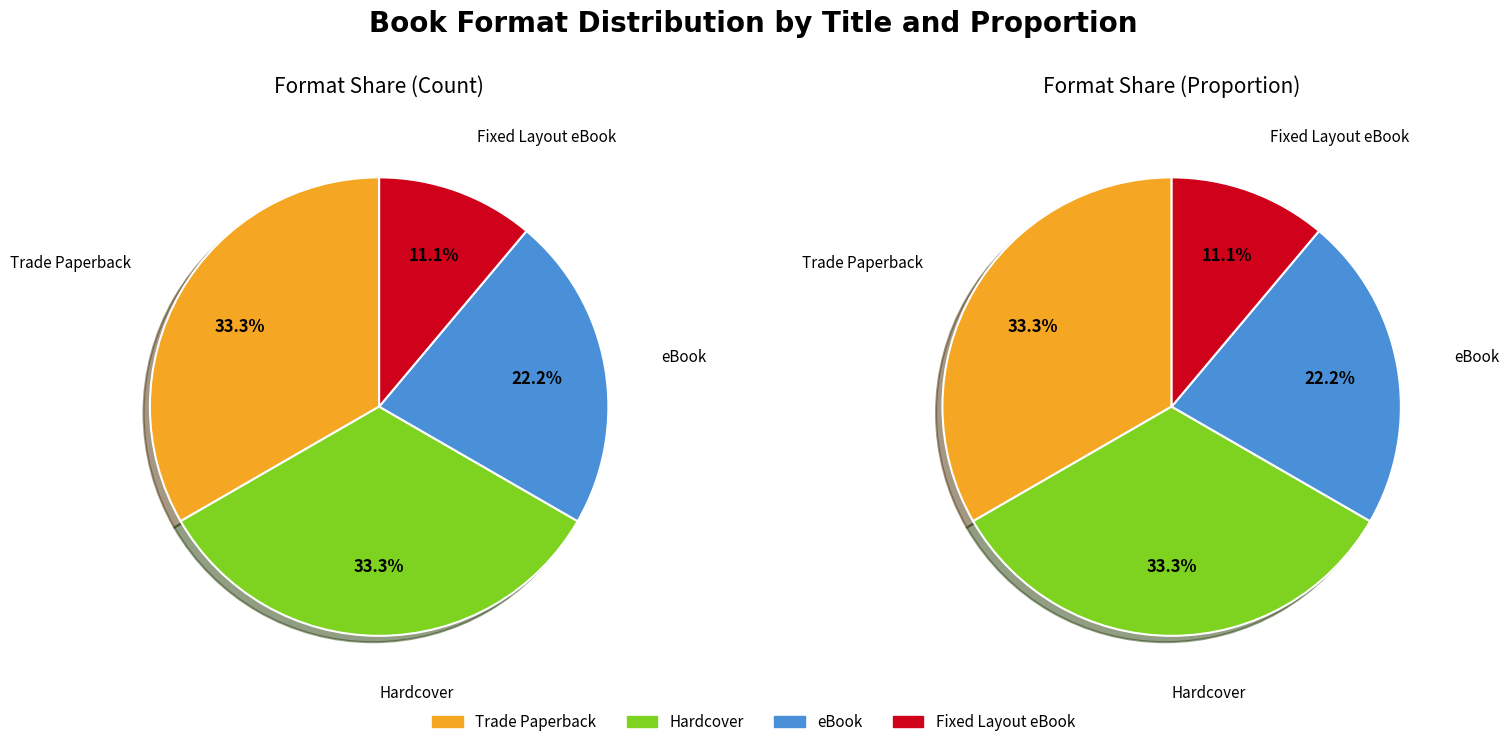

Which category has the biggest portion of the pie?

Trade Paperback